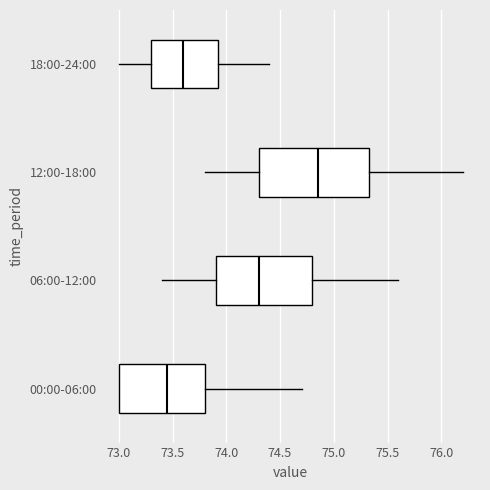

Which box's median line is the furthest to the right?

12:00-18:00